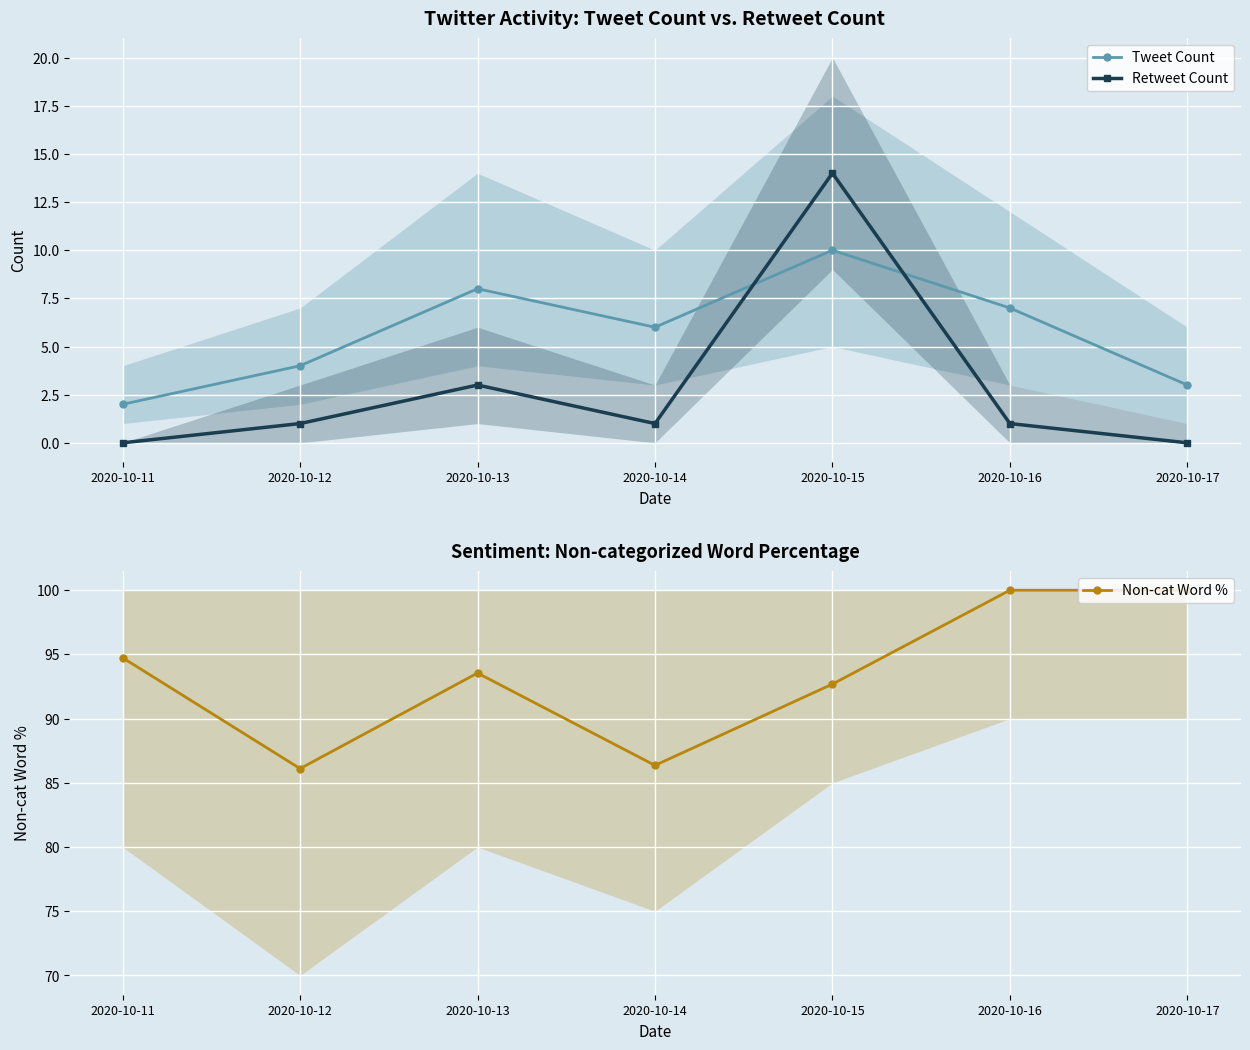

True or false: Tweet Count and Non-cat Word % intersect in this chart.

False